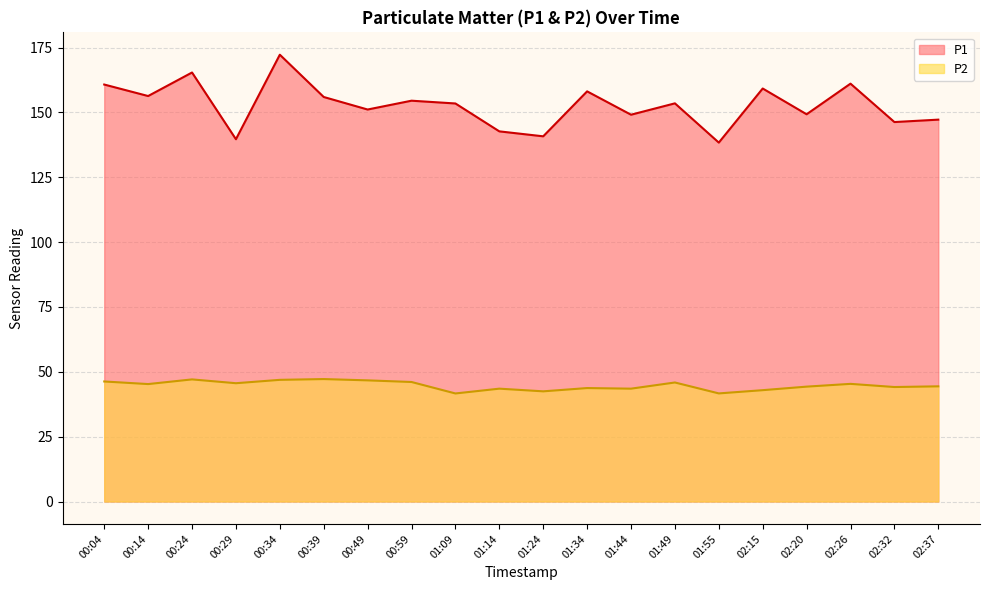

True or false: P1 and P2 intersect in this chart.

False